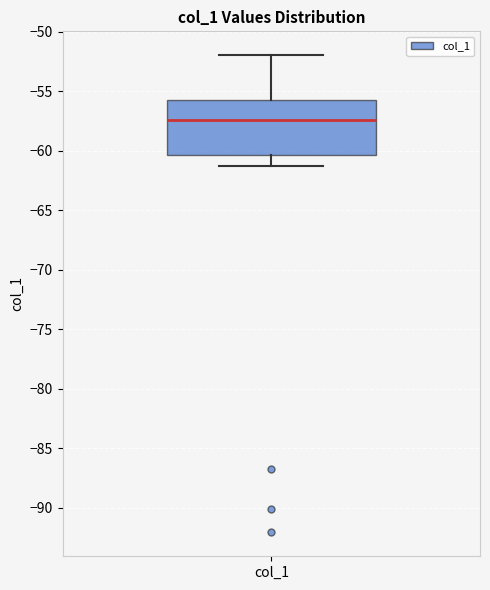

Where is the upper edge of the box for col_1 on the y-axis? The values are not printed on the chart, so give them approximately, as read against the axis.

-55.5